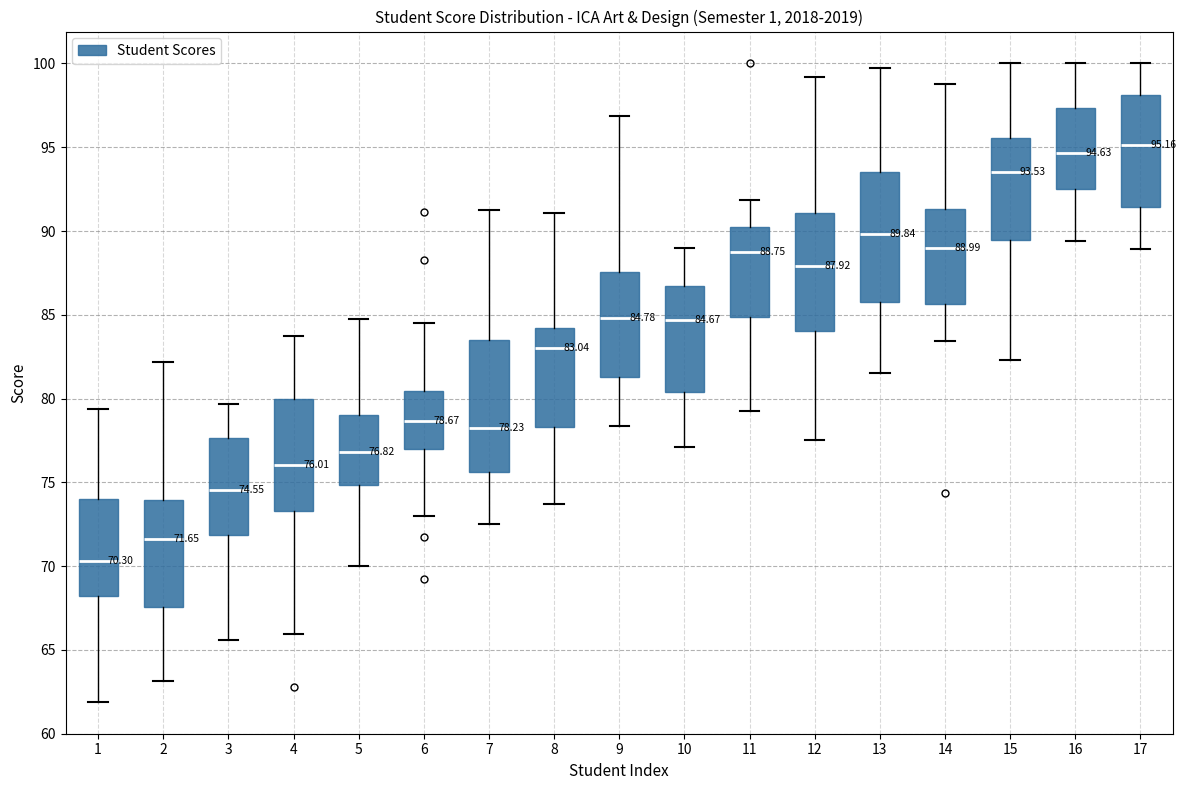

Which box's median line is the highest?

17